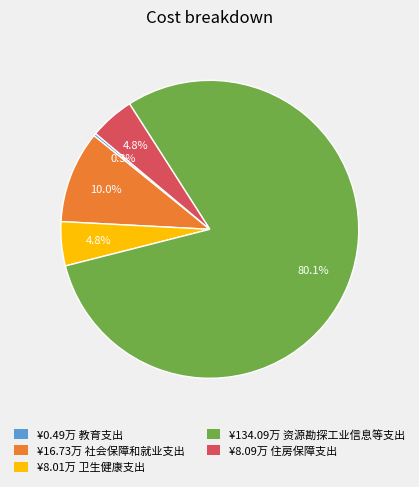

How many segments does this pie chart have?

5